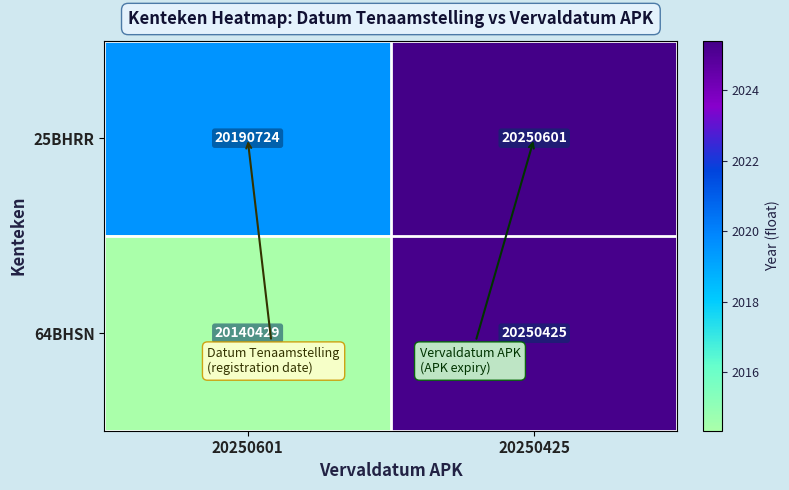

True or false: 25BHRR has a value of 35662855 at 20250425.

False